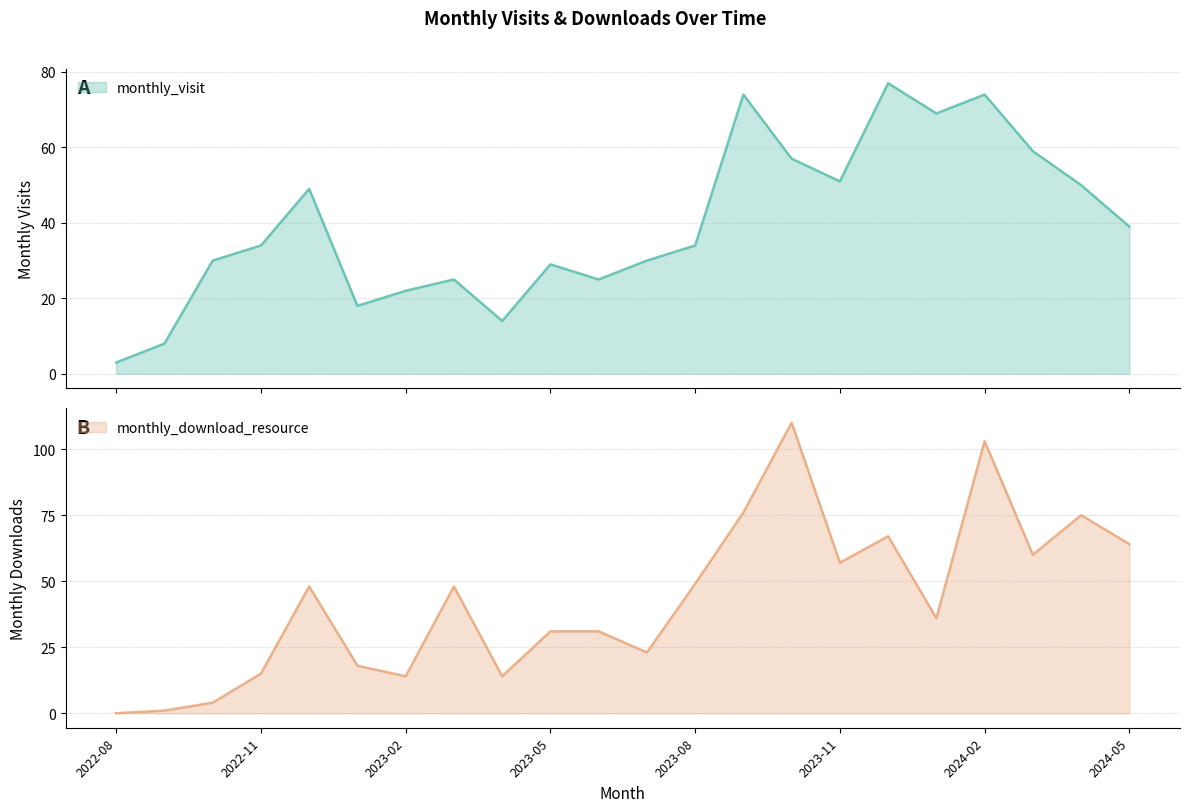

What is the maximum value shown in the chart?

110